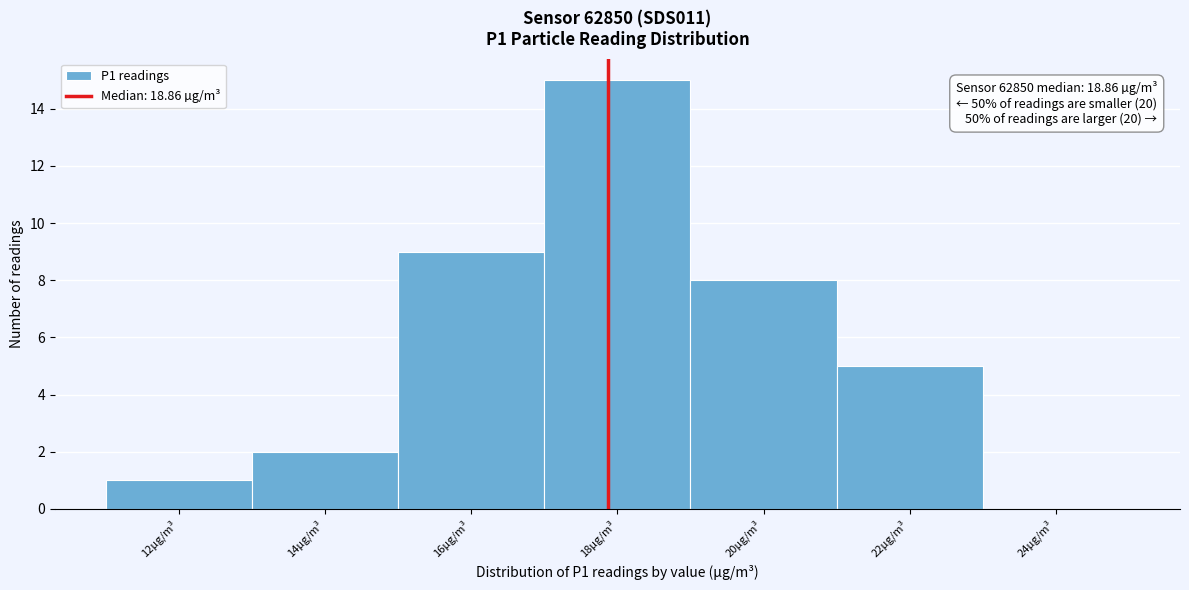

Reading left to right, list all the values displayed in this chart.

12µg/m³=1	14µg/m³=2	16µg/m³=9	18µg/m³=15	20µg/m³=8	22µg/m³=5	24µg/m³=0